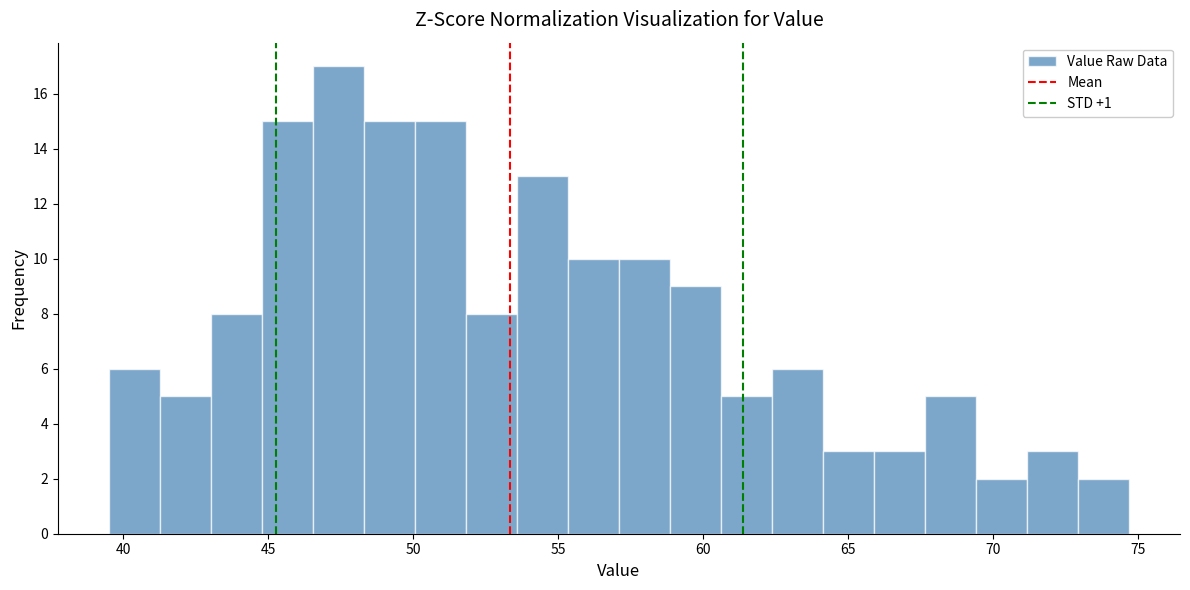

Around what value on the x-axis is the tallest bar? Give the approximate position of its centre, as read against the axis.

47.5